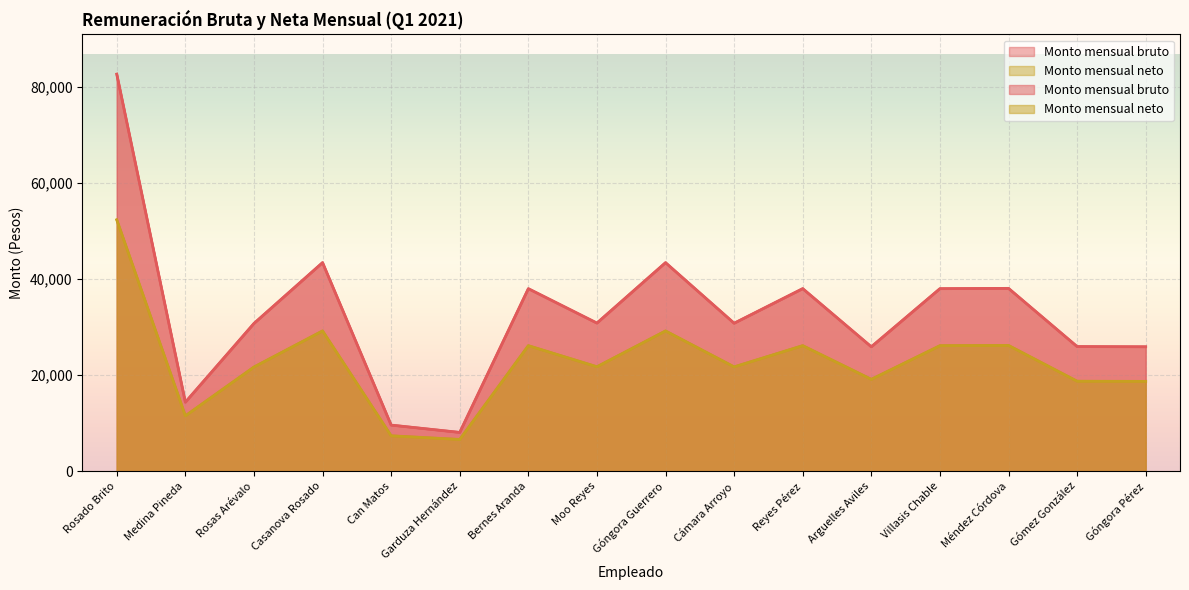

Is it true that Monto mensual bruto equals 30818.4 at Cámara Arroyo?

True